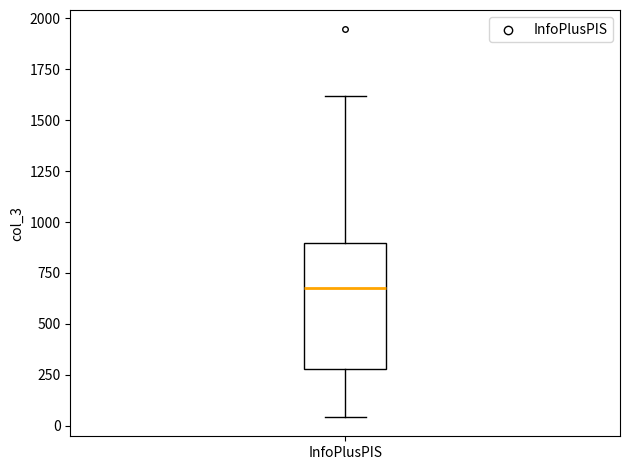

Read this box plot against the y-axis: the position of the median line, the range covered by the box, and the ends of both whiskers. The values are not printed on the chart, so give them approximately, as read against the axis.

median 700, box 300 to 900, whiskers 50 to 1600